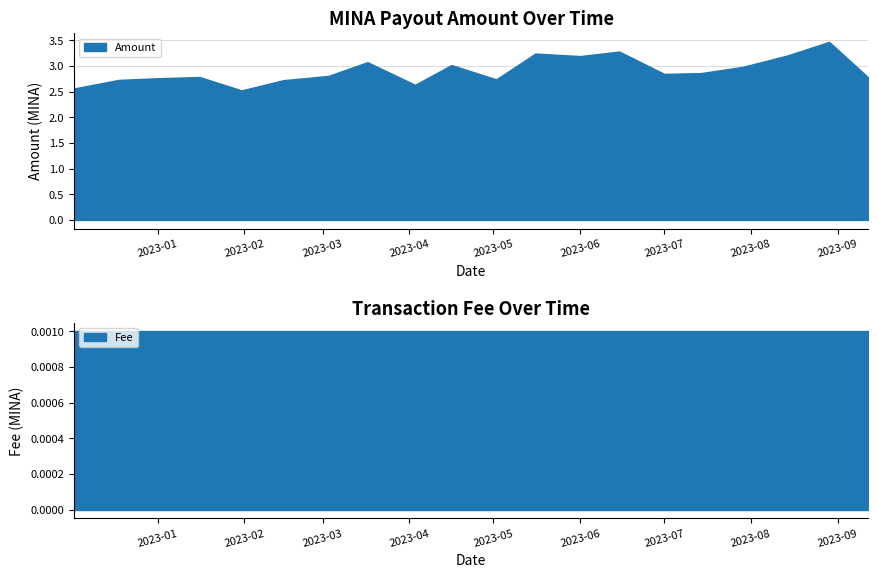

What is the greatest value displayed?

3.5